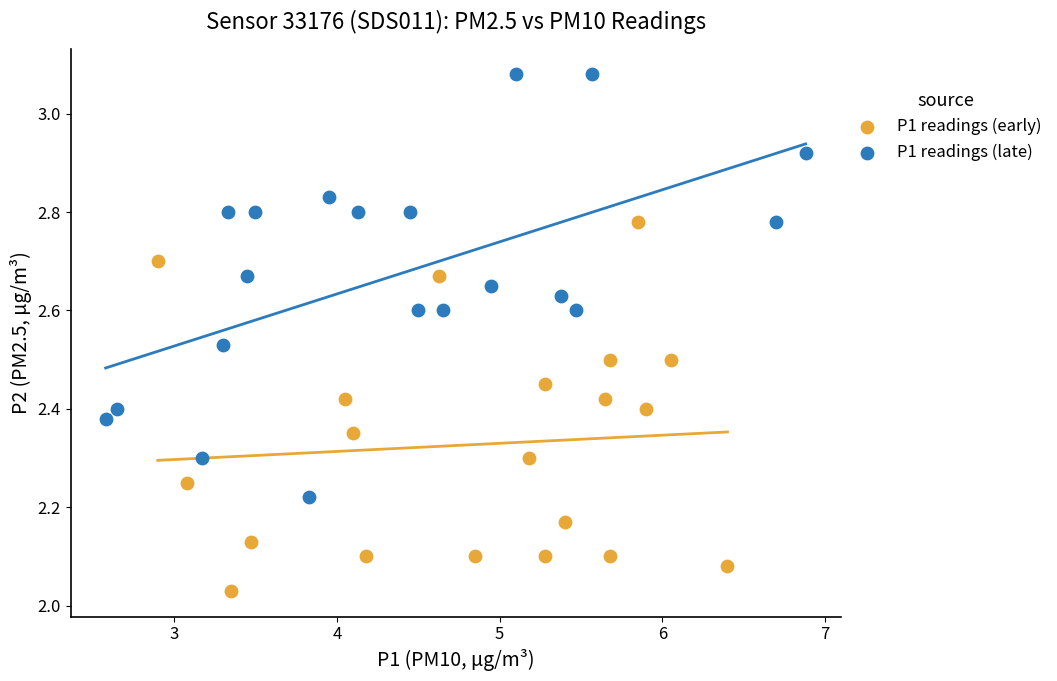

Which series reaches the minimum Y coordinate?

P1 readings (early)